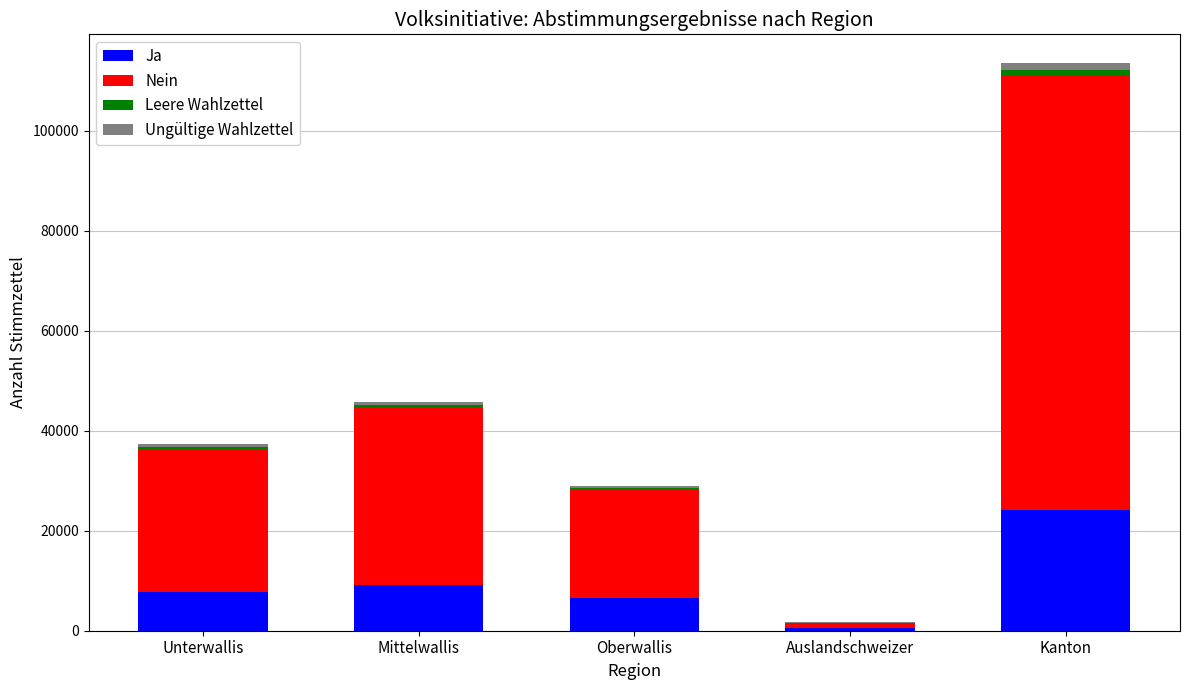

At which category is the sum across all series the highest?

Kanton